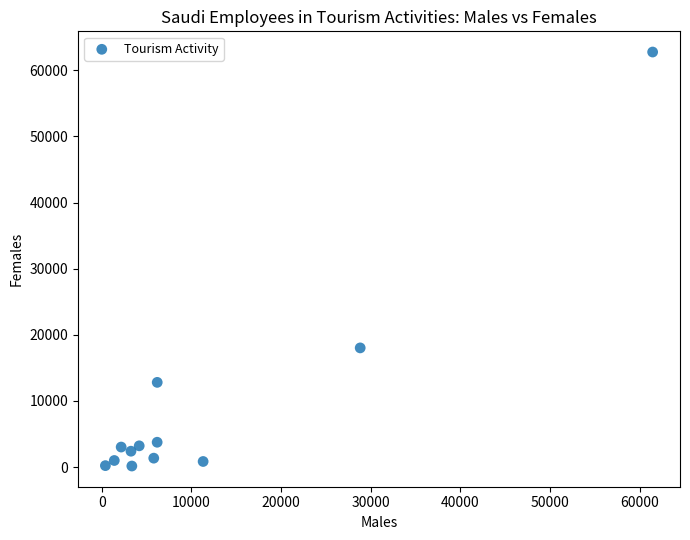

What is the range of X values (max minus min)?

61038